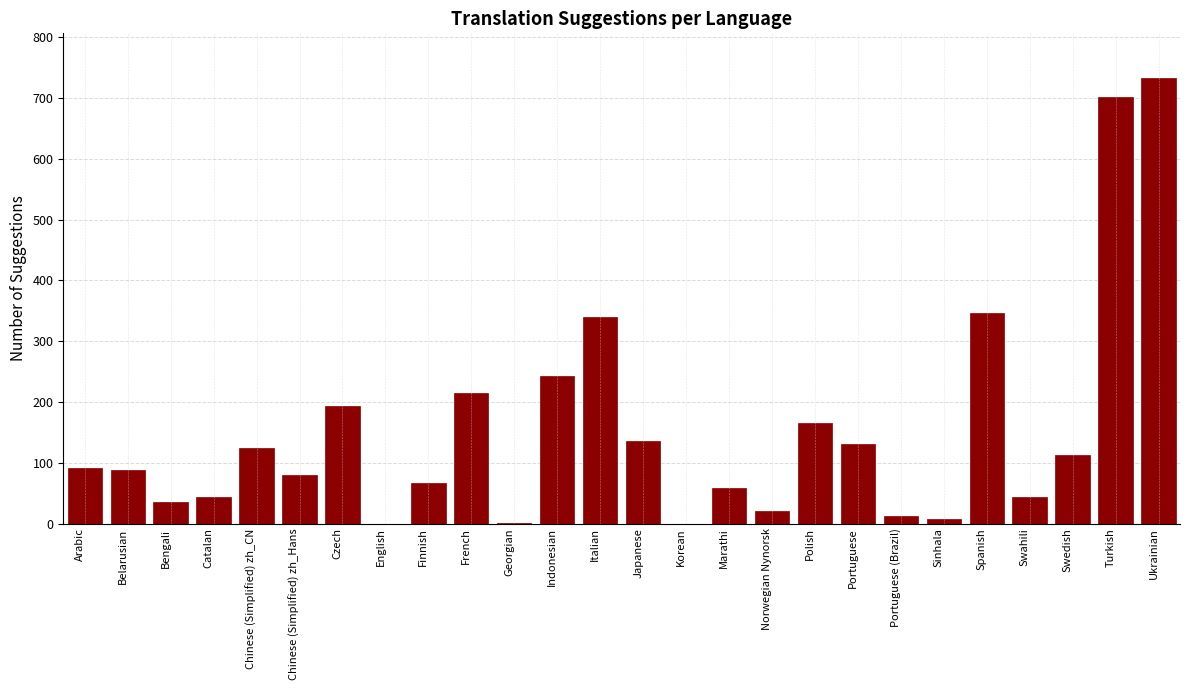

Between Portuguese and Ukrainian, which is larger?

Ukrainian